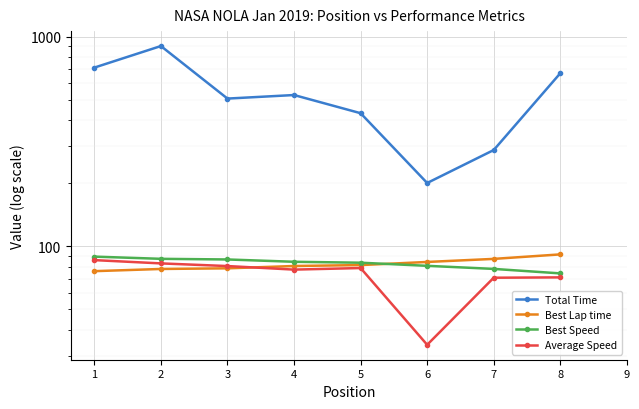

At which category is the sum across all series the highest?

2